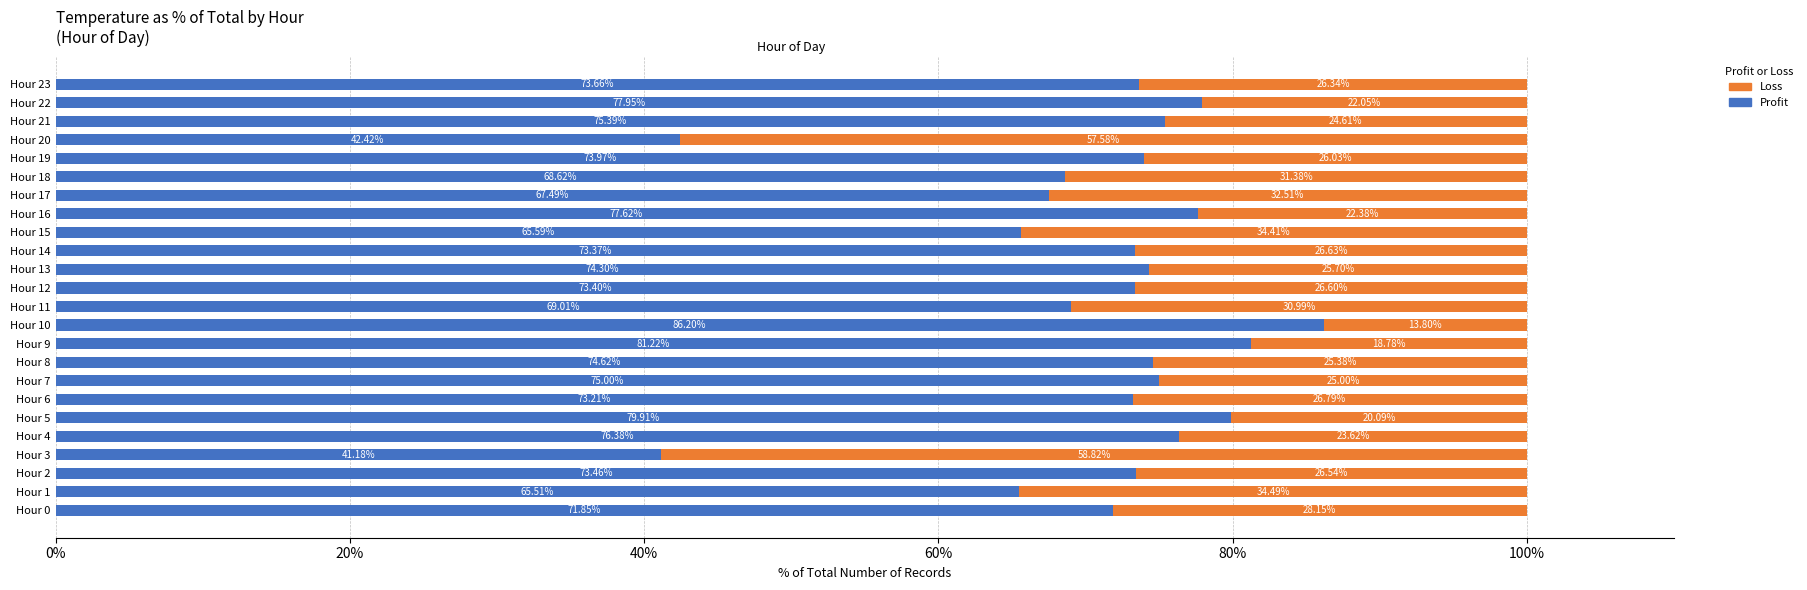

What is the sum of all Profit values?

1711.3